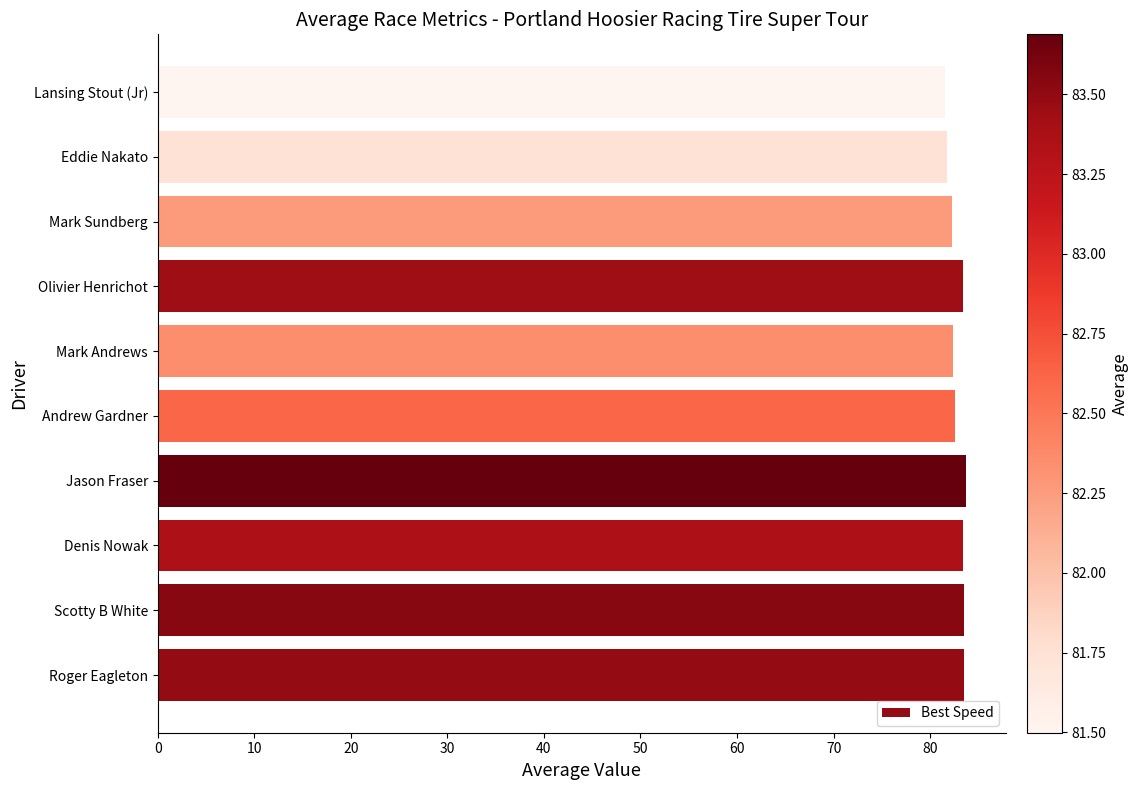

What is the approximate value at Eddie Nakato?

81.8